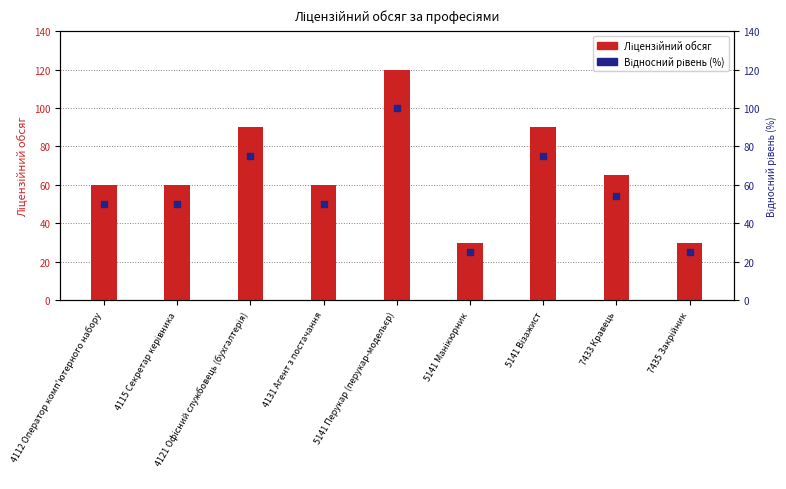

Which series has the largest total across all categories?

Ліцензійний обсяг